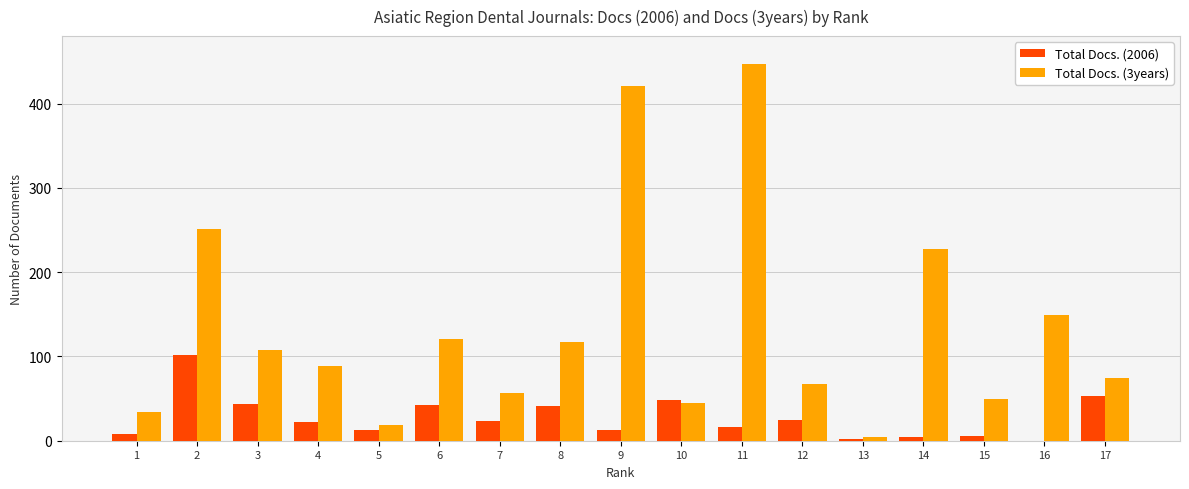

What is the greatest value displayed?

447